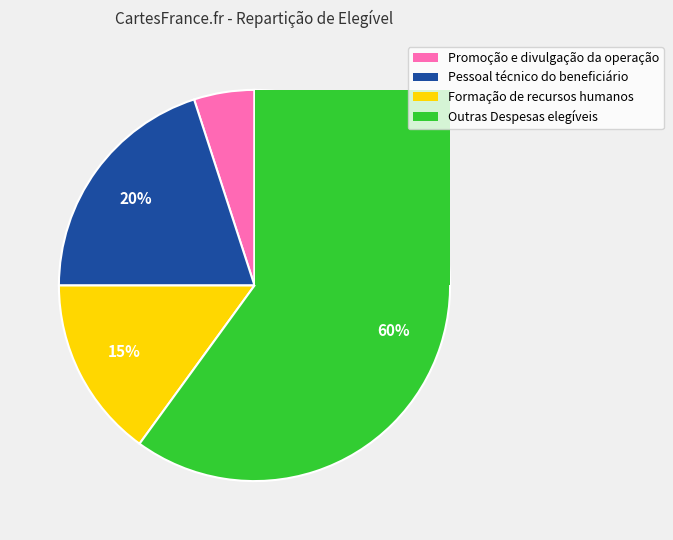

How many slices are in this pie chart?

4